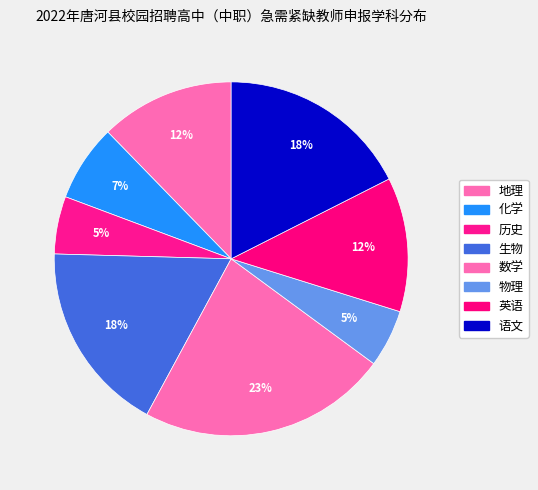

What is the largest slice in the pie chart?

数学